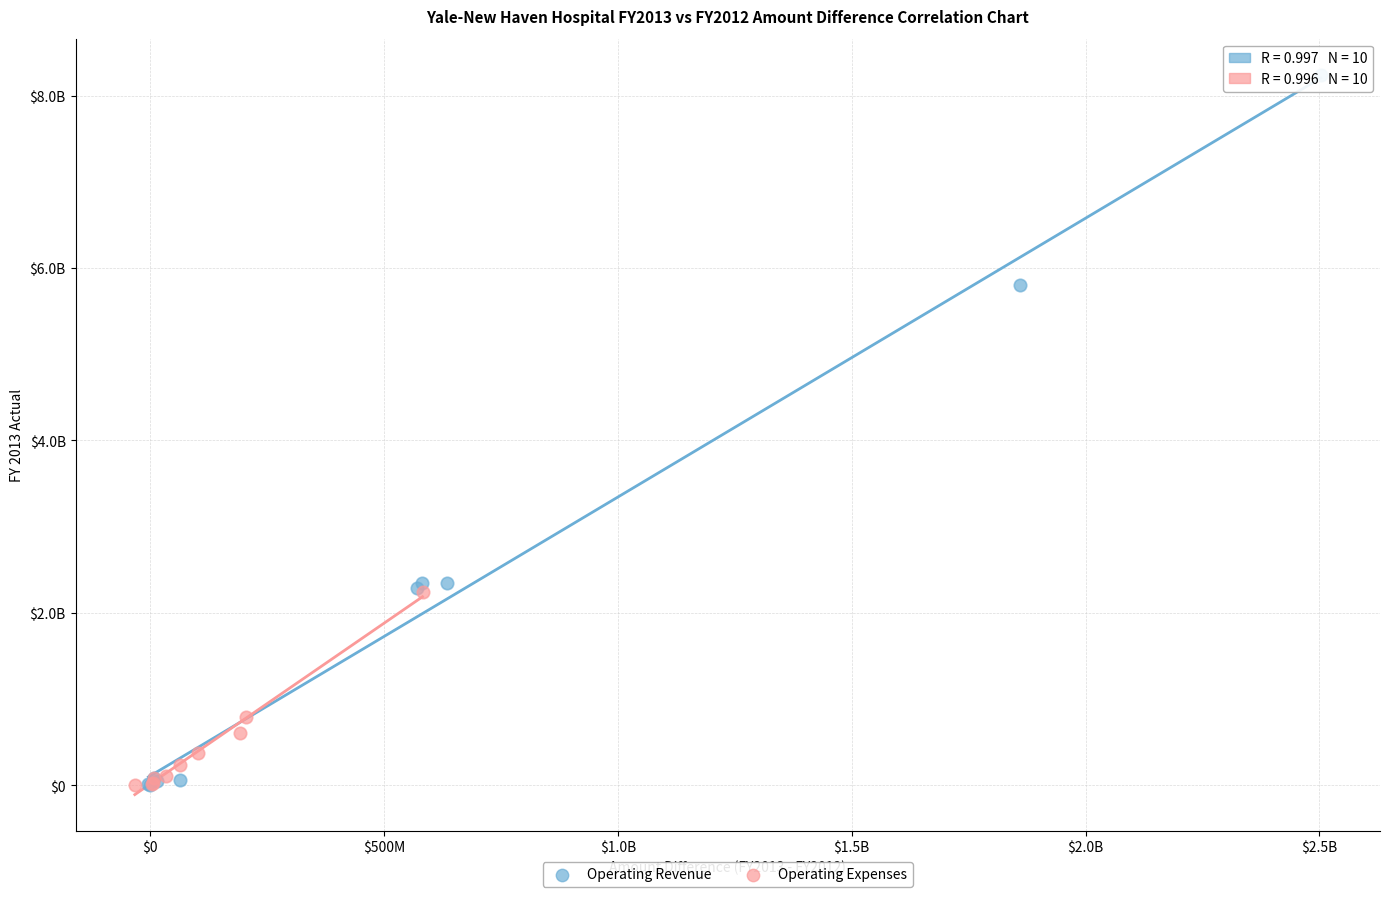

Which series contains the highest Y value?

Operating Revenue